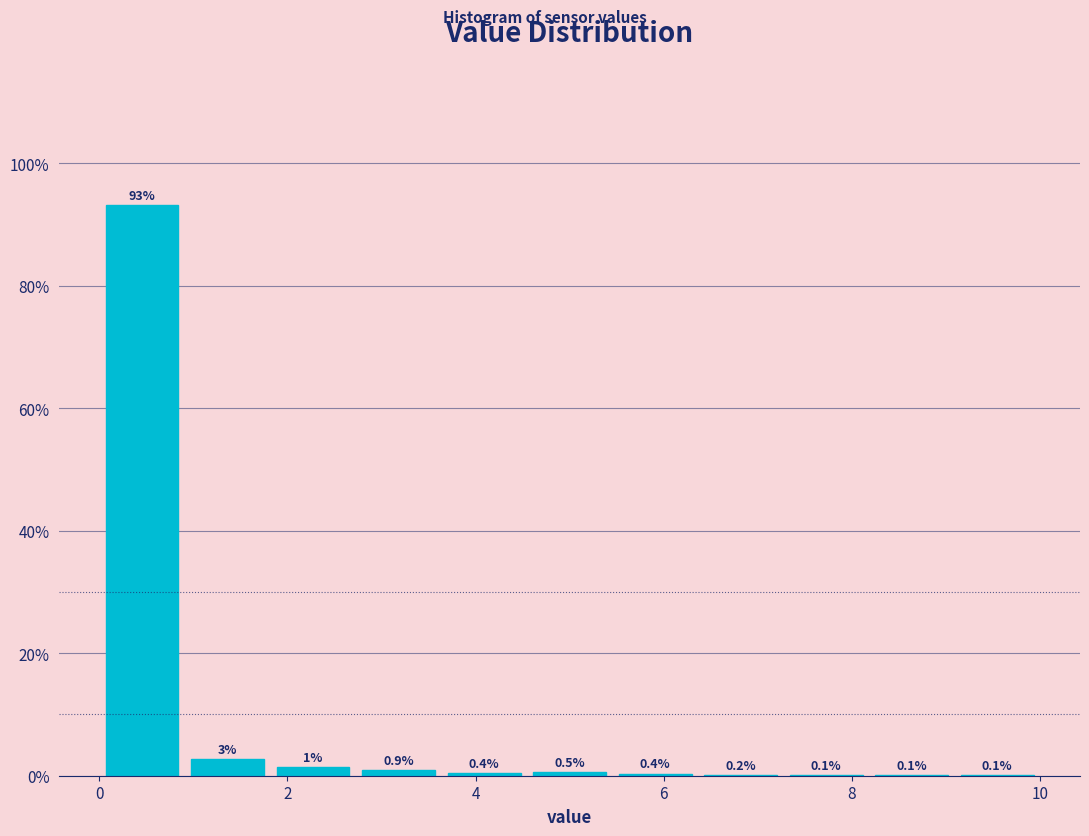

Over which range of the x-axis is the bar tallest?

0.0 to 1.0